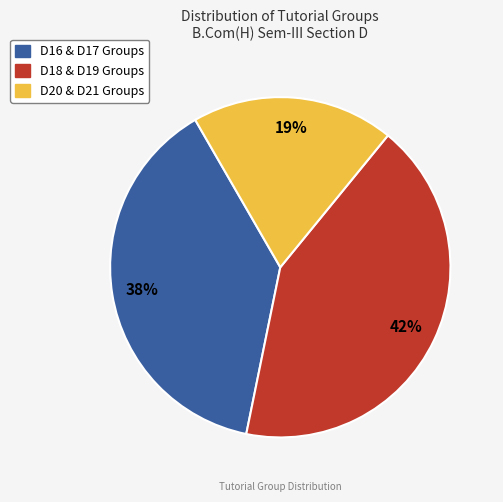

How many slices are in this pie chart?

3